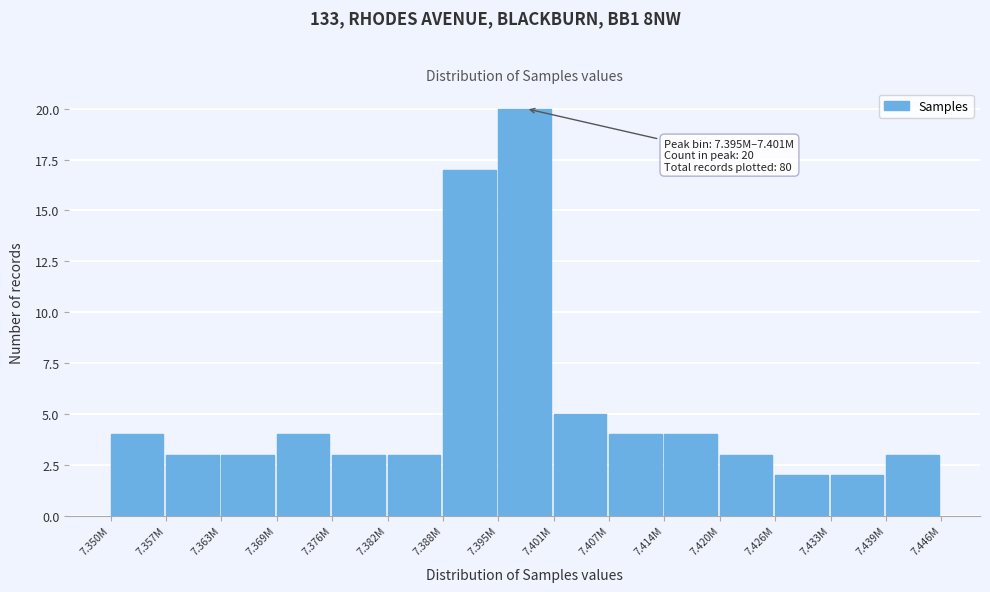

Reading left to right, transcribe all the data shown in this chart.

4	3	3	4	3	3	17	20	5	4	4	3	2	2	3